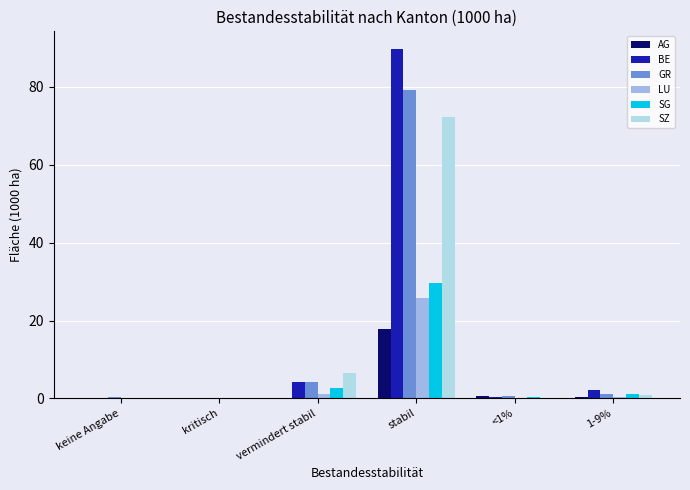

At which category is the sum across all series the highest?

stabil